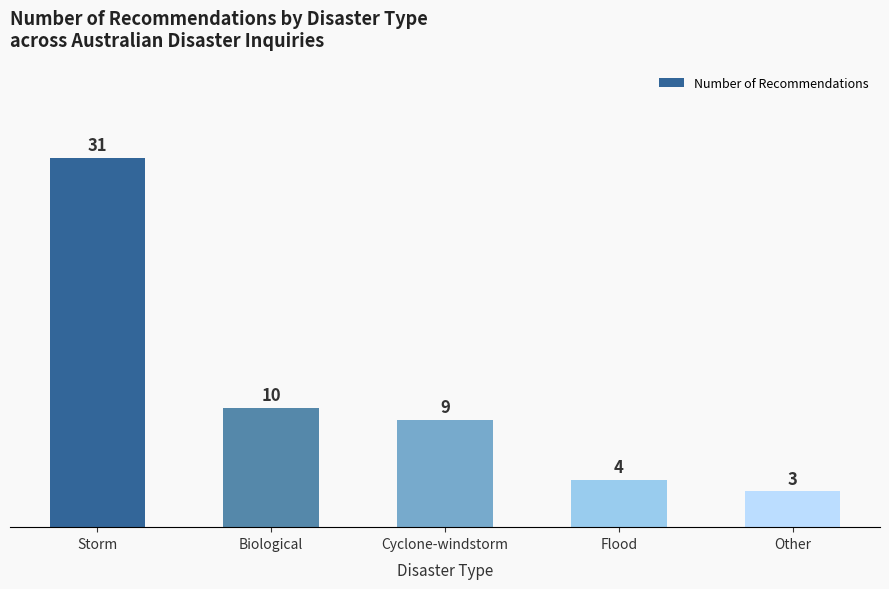

True or false: the data shows 3 at Other.

True